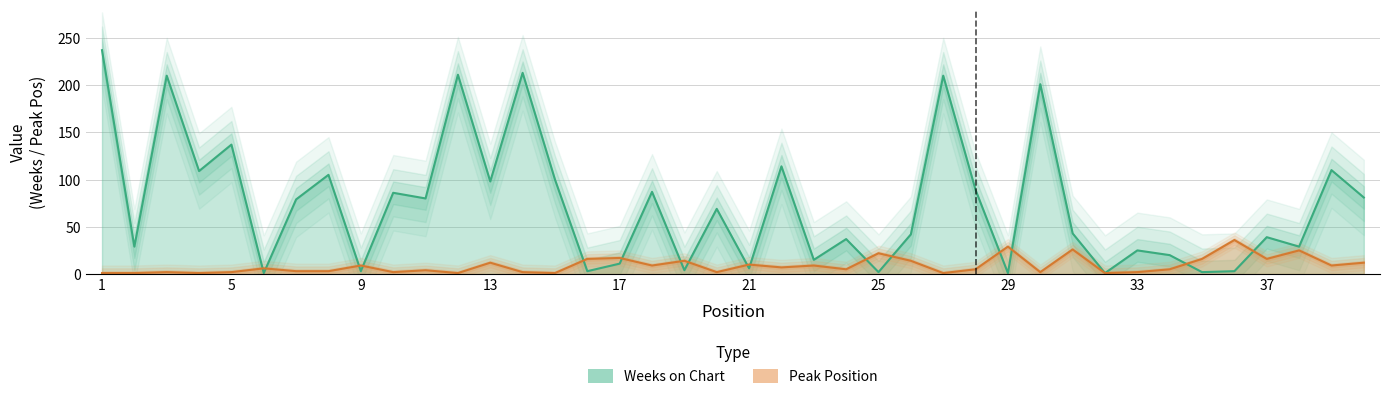

Does the chart display data point markers on the line(s)?

No